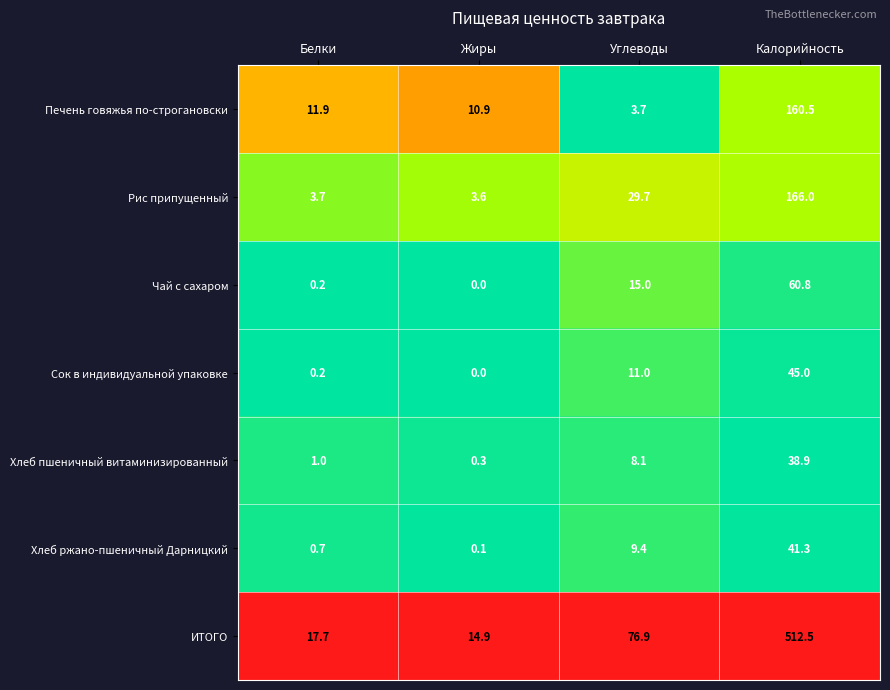

Which label corresponds to the smallest value in the chart?

Жиры